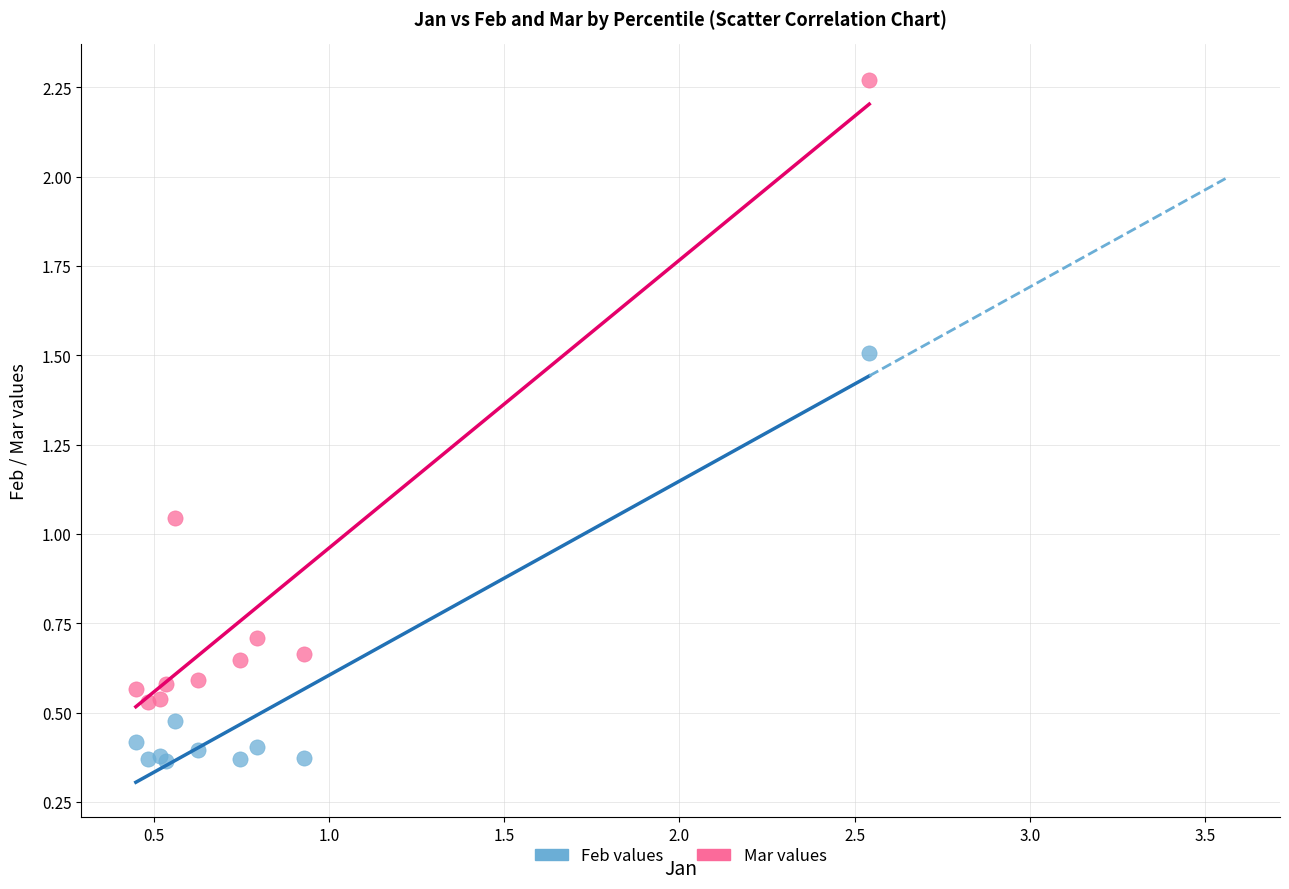

Which series has the largest Y range (max minus min)?

Mar values